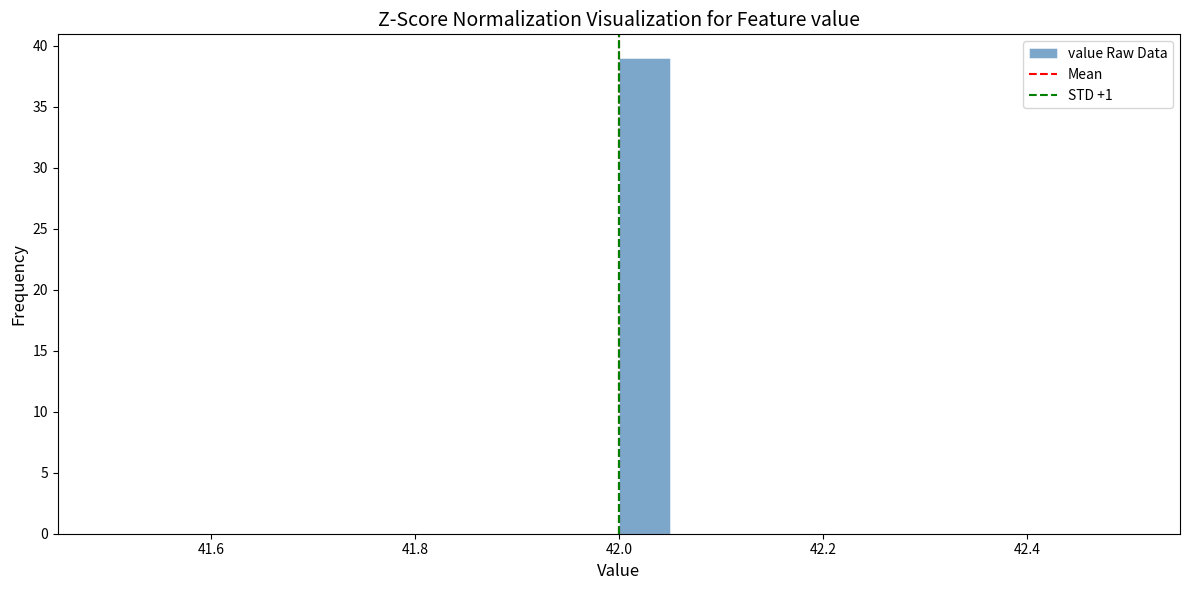

Around what value on the x-axis is the tallest bar? Give the approximate position of its centre, as read against the axis.

42.02